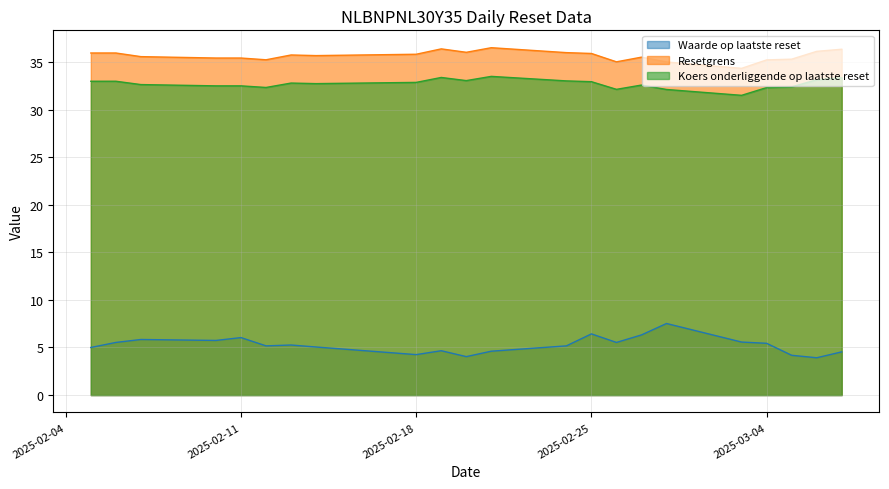

What value does the Koers onderliggende op laatste reset series have at 2025-02-05?

33.0